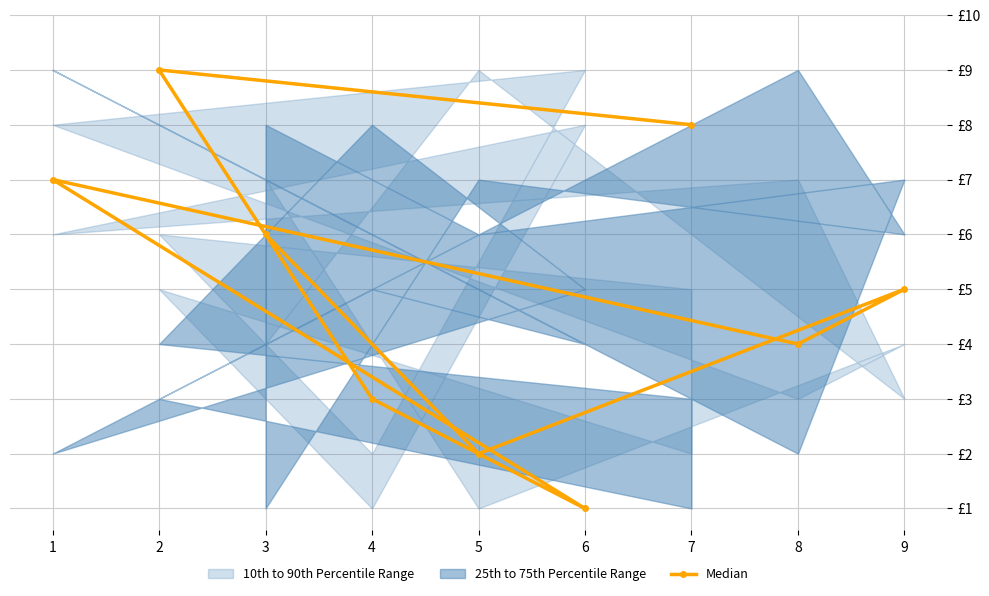

How many values are between 3 and 7?

5